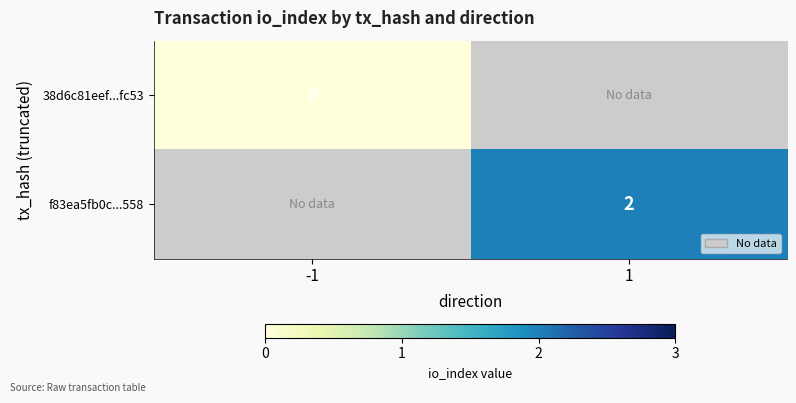

How many categories are shown in the chart?

2